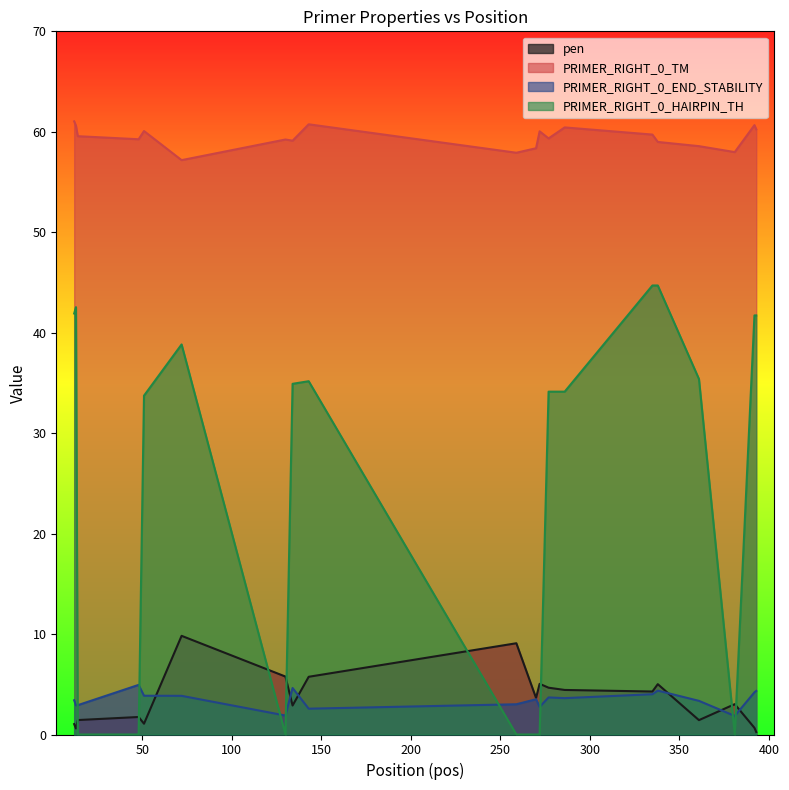

Where is the first local minimum for PRIMER_RIGHT_0_END_STABILITY?

13